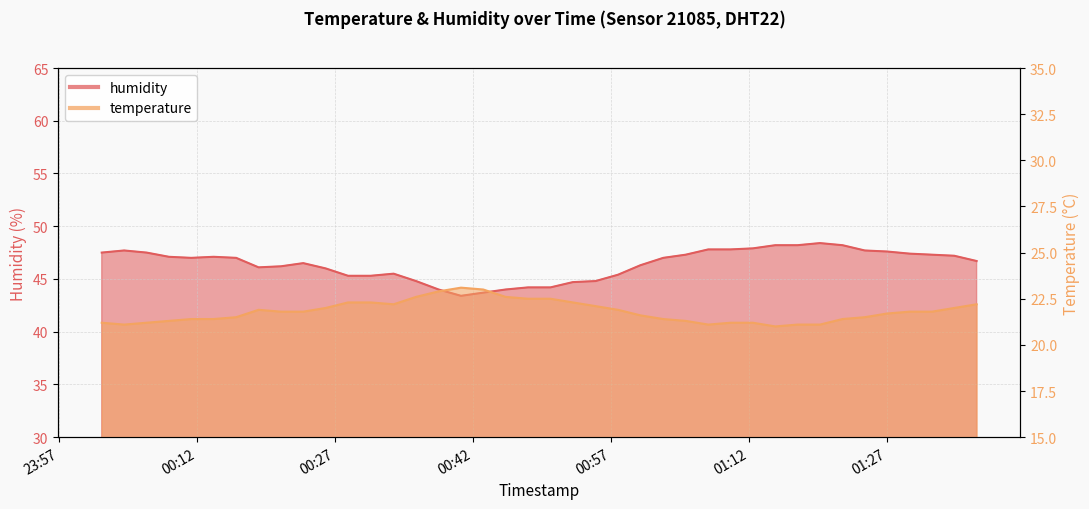

What is the sum of the humidity values at 2024-02-04T00:04:07 and 2024-02-04T01:29:25?

95.1